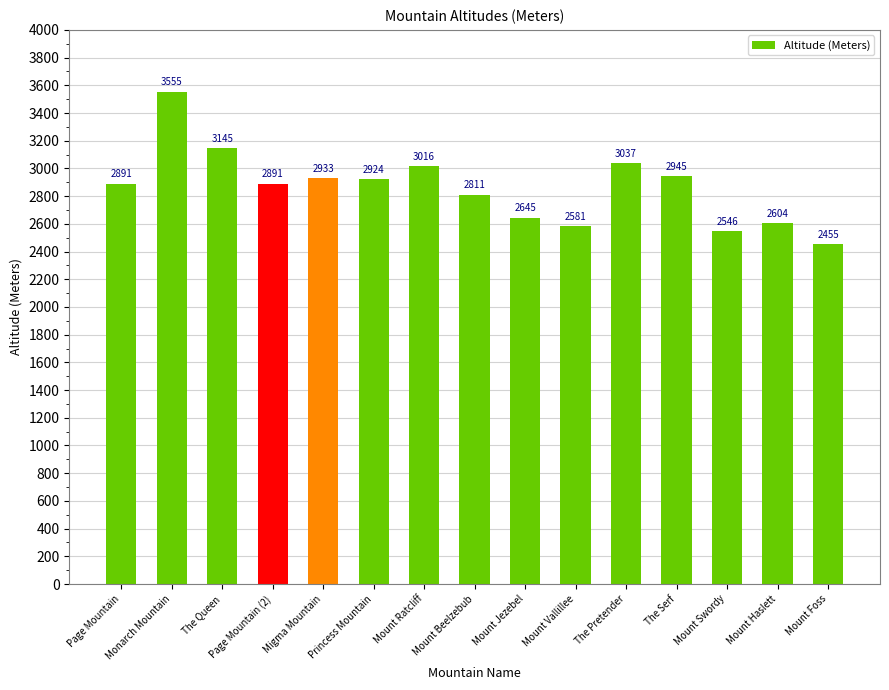

What is the difference between the values at Page Mountain and Mount Foss?

436